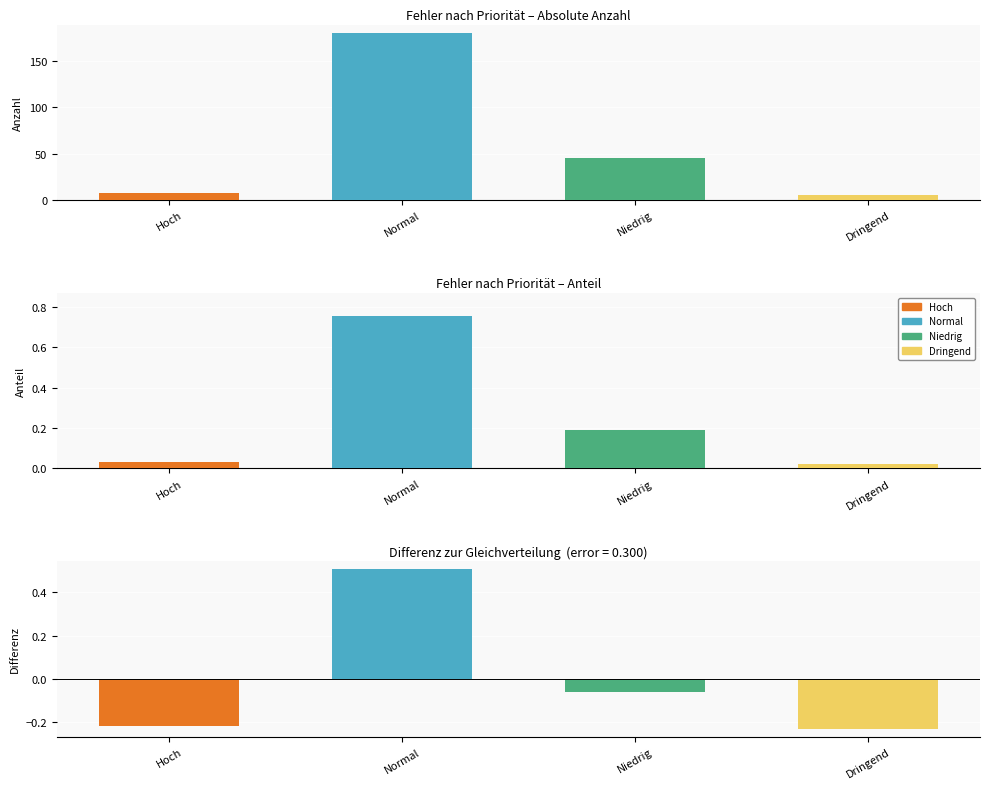

Is the value of Hoch at Dringend greater than the value of Normal at Hoch?

No